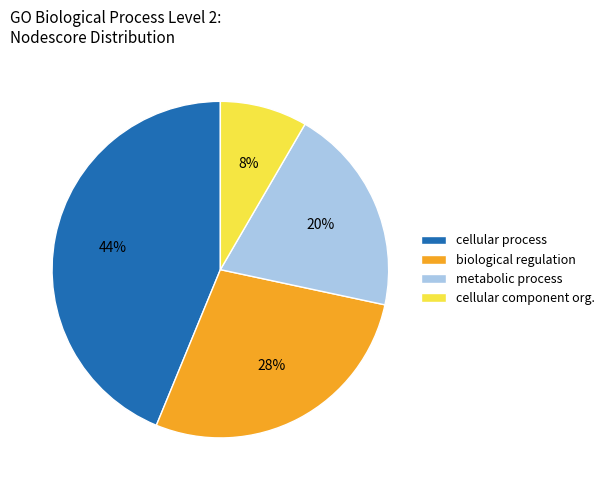

Rank the categories by value from highest to lowest.

cellular process, biological regulation, metabolic process, cellular component org.